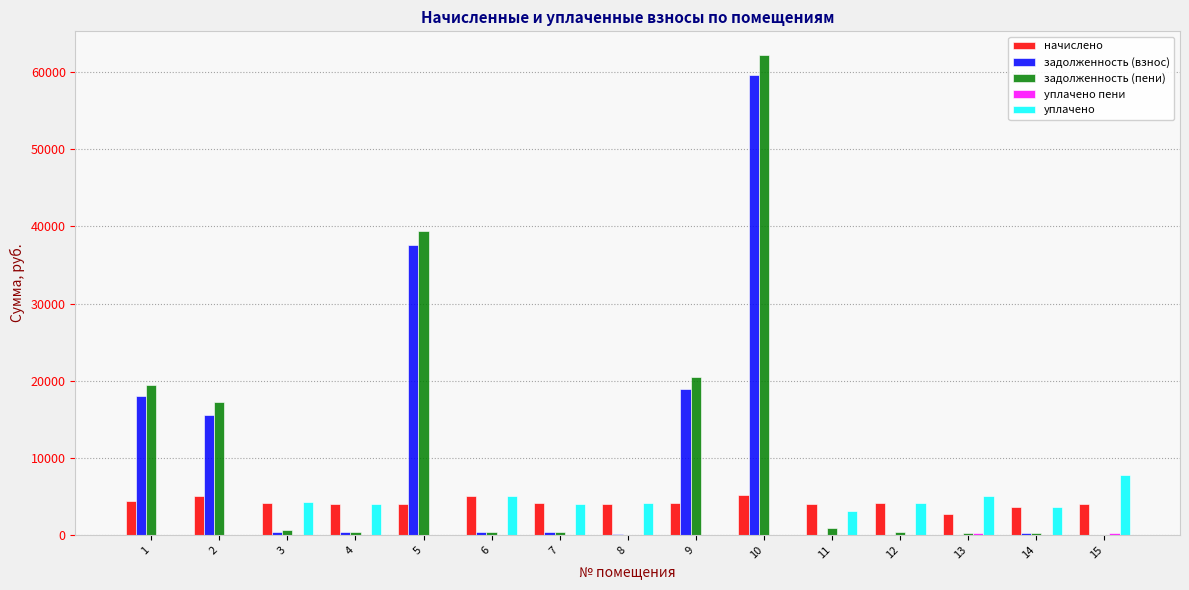

The value of задолженность (взнос) at 12 is 28235.4. True or false?

False